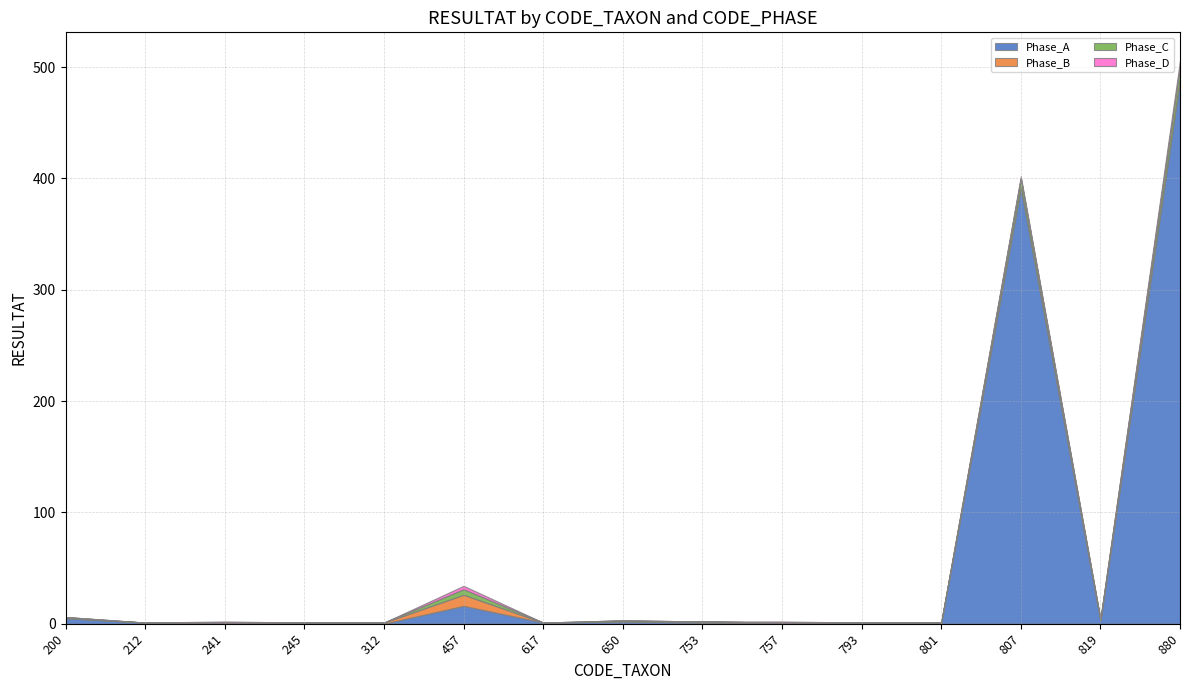

Rank the series by their maximum value, from highest to lowest.

Phase_A, Phase_C, Phase_B, Phase_D